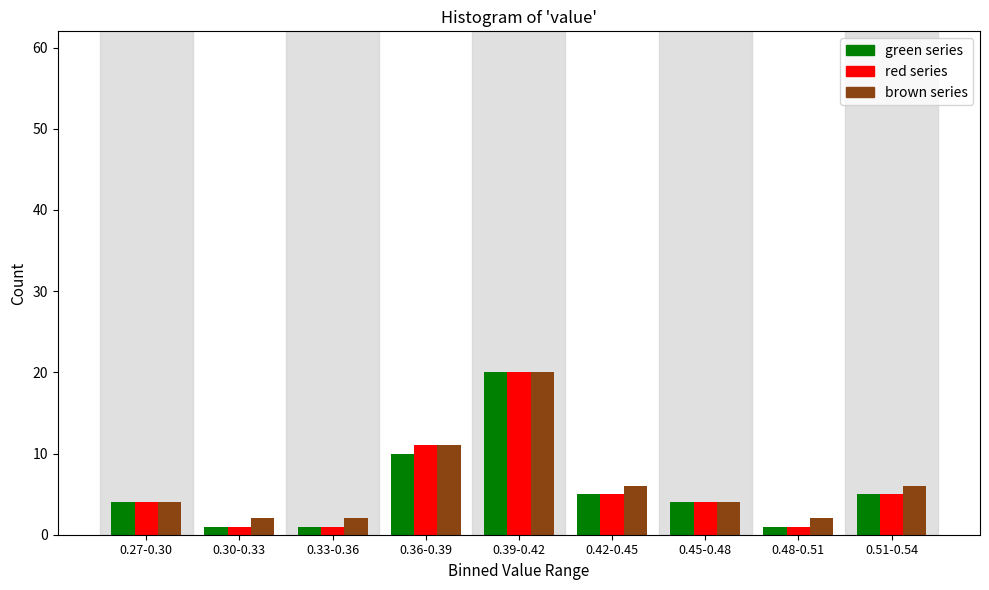

Reading left to right, transcribe all the data shown in this chart.

green series: 4	1	1	10	20	5	4	1	5
red series: 4	1	1	11	20	5	4	1	5
brown series: 4	2	2	11	20	6	4	2	6